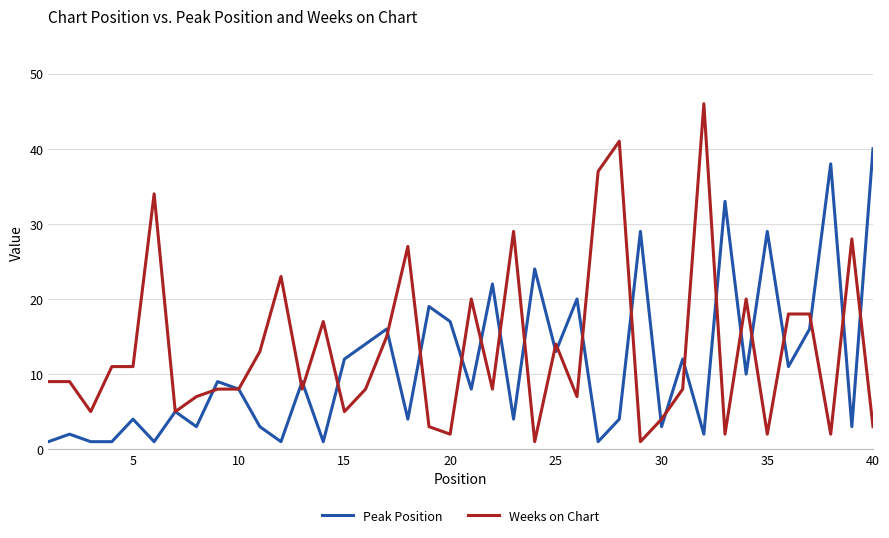

List the series in order of their peak value, lowest first.

Peak Position, Weeks on Chart